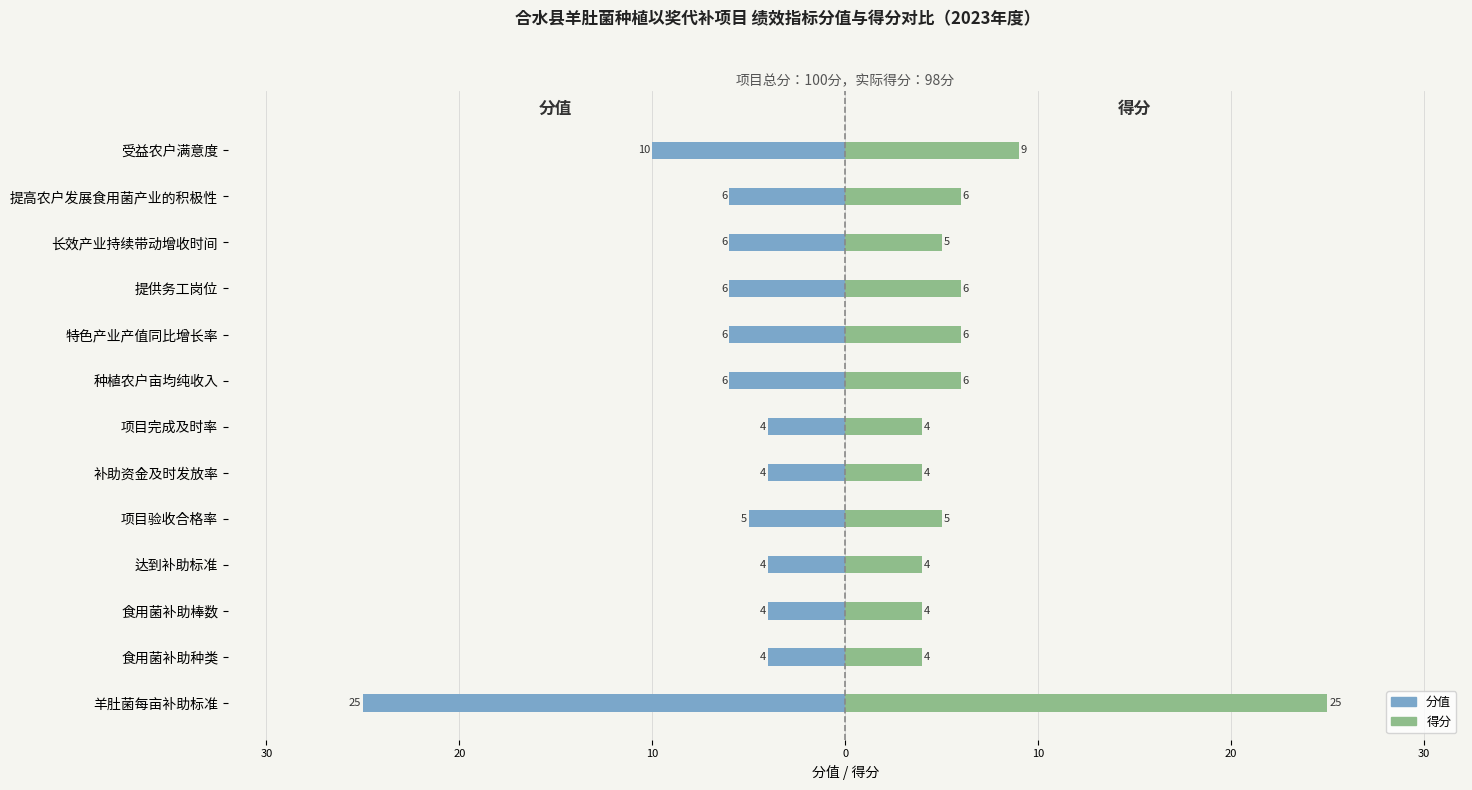

Reading right to left, what are all the values shown in this chart?

分值: -10	-6	-6	-6	-6	-6	-4	-4	-5	-4	-4	-4	-25
得分: 9	6	5	6	6	6	4	4	5	4	4	4	25